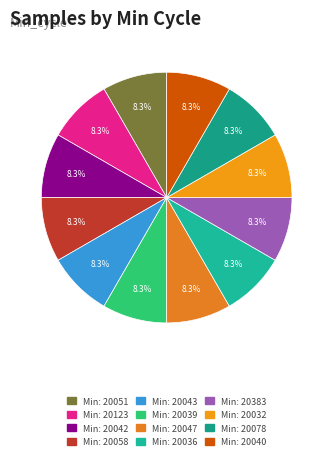

Count the number of slices in the pie.

12